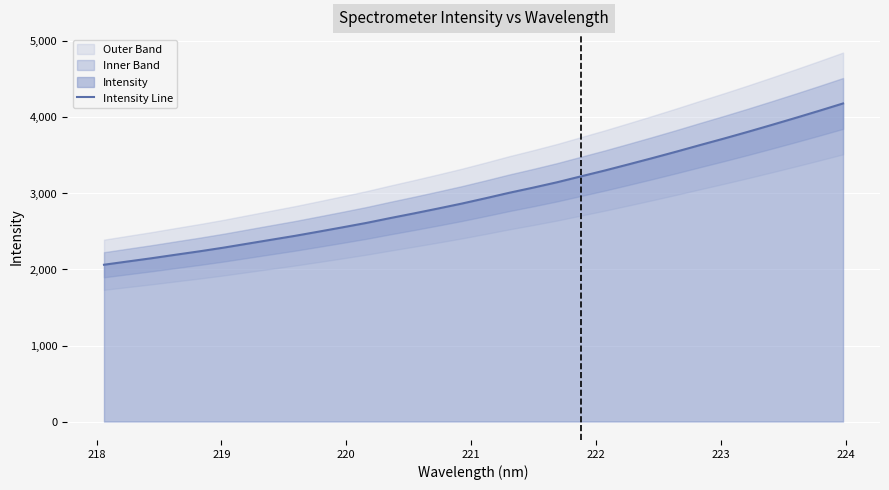

What is the highest value of the Intensity Line series?

4184.3